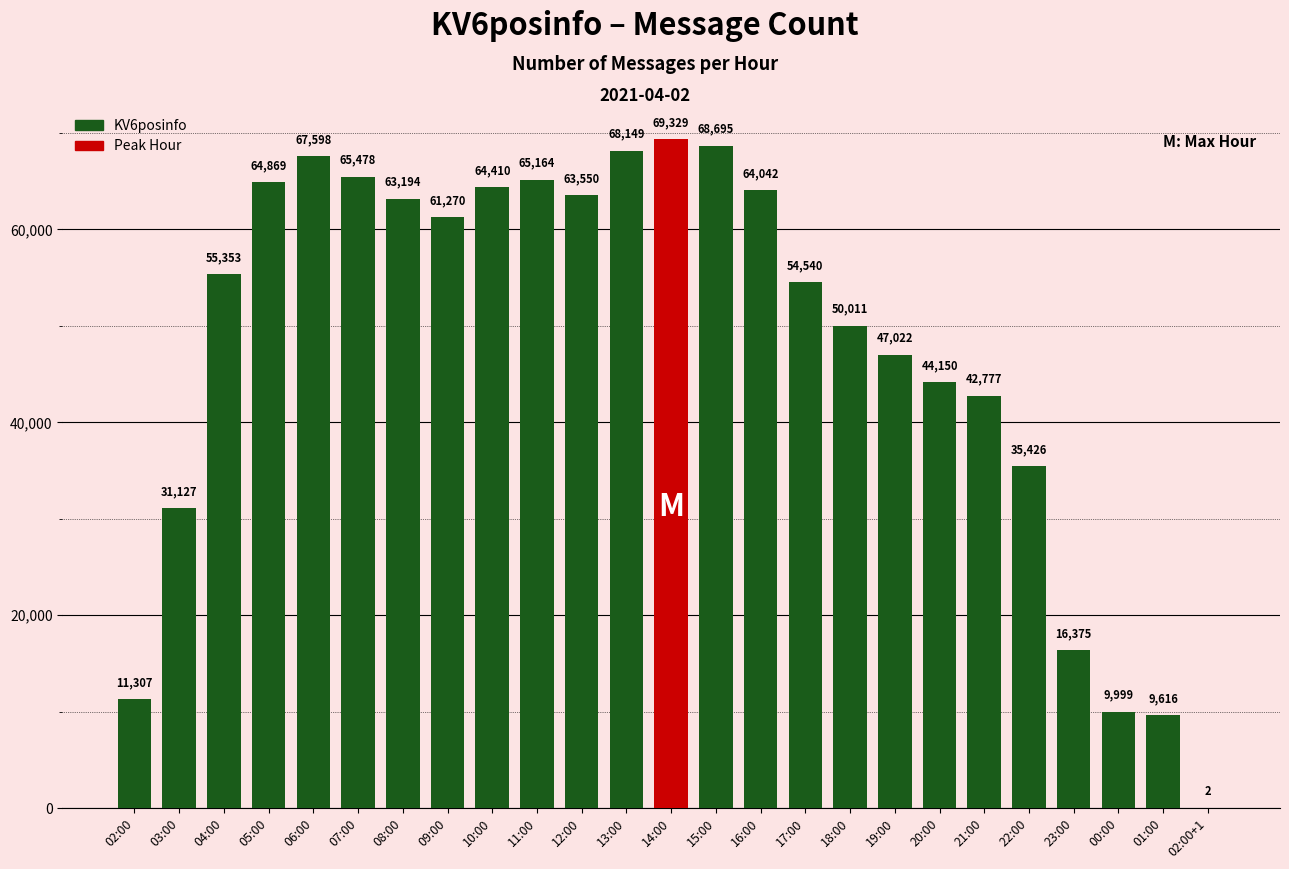

What is the sum of all values?

1193453